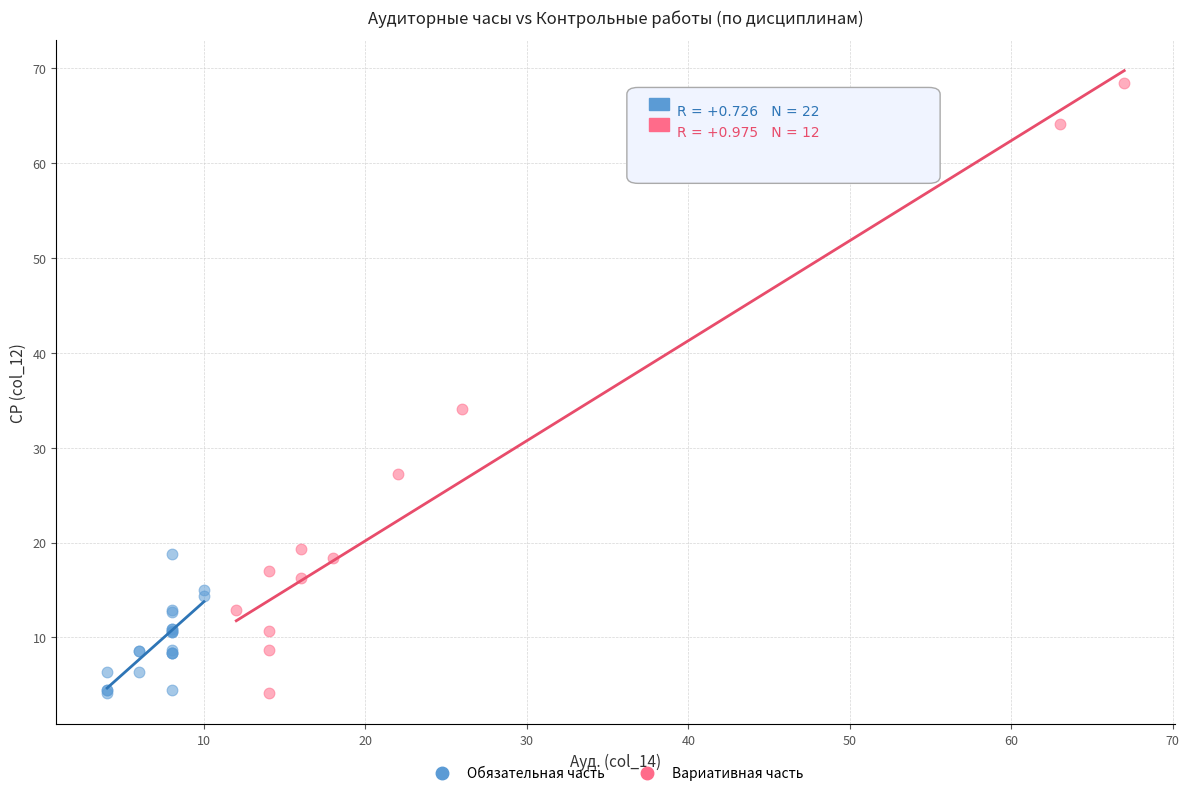

Which series has the widest spread of Y values?

Вариативная часть